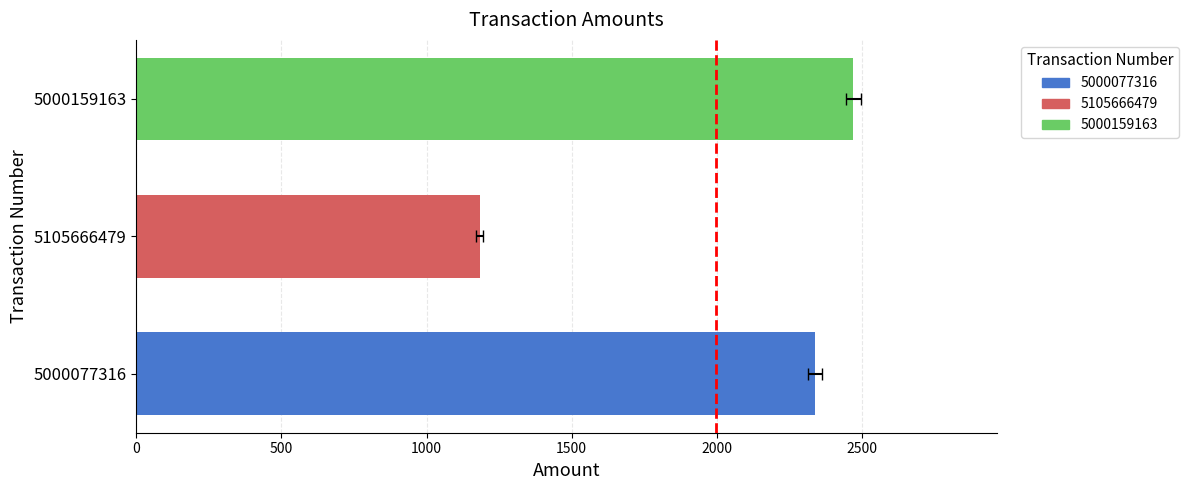

What is the greatest value displayed?

2471.5